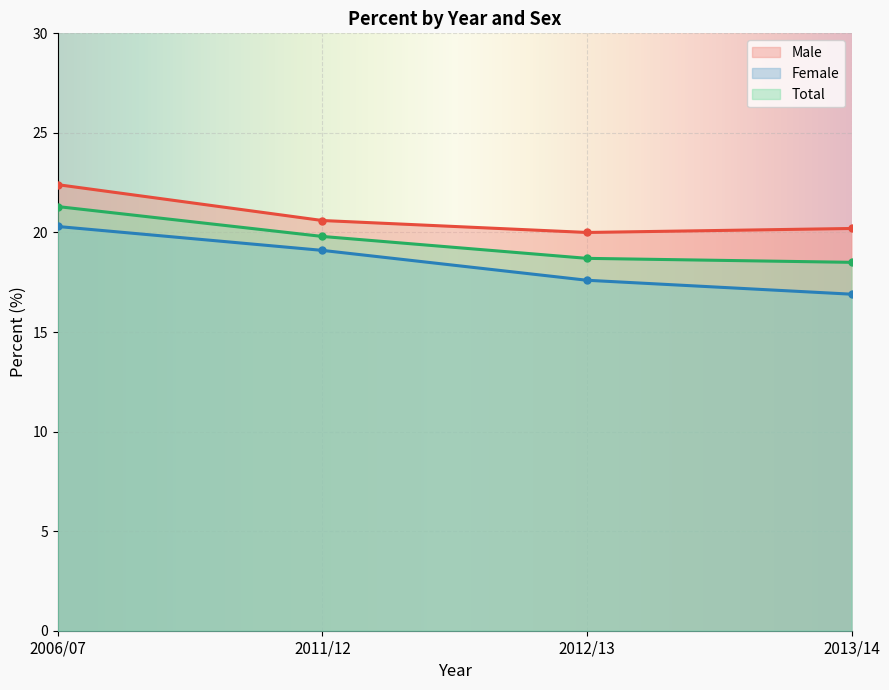

Rank the categories by Total value from lowest to highest.

2013/14, 2012/13, 2011/12, 2006/07